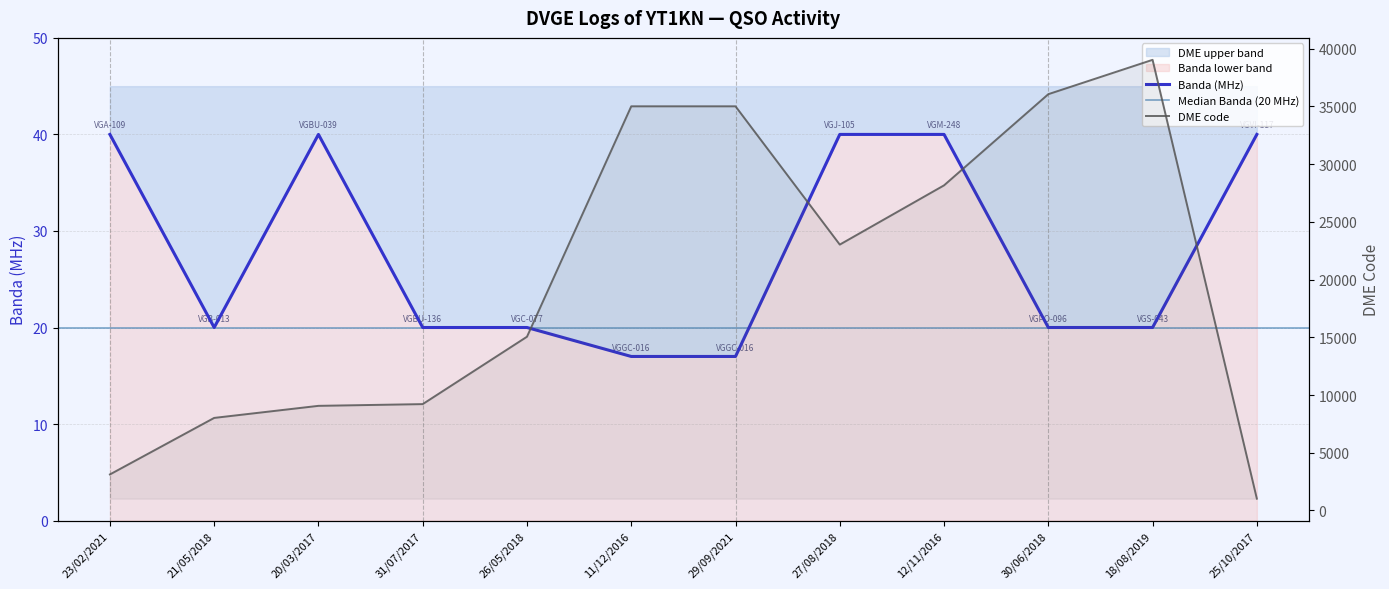

True or false: BANDA and DME_numeric intersect in this chart.

False